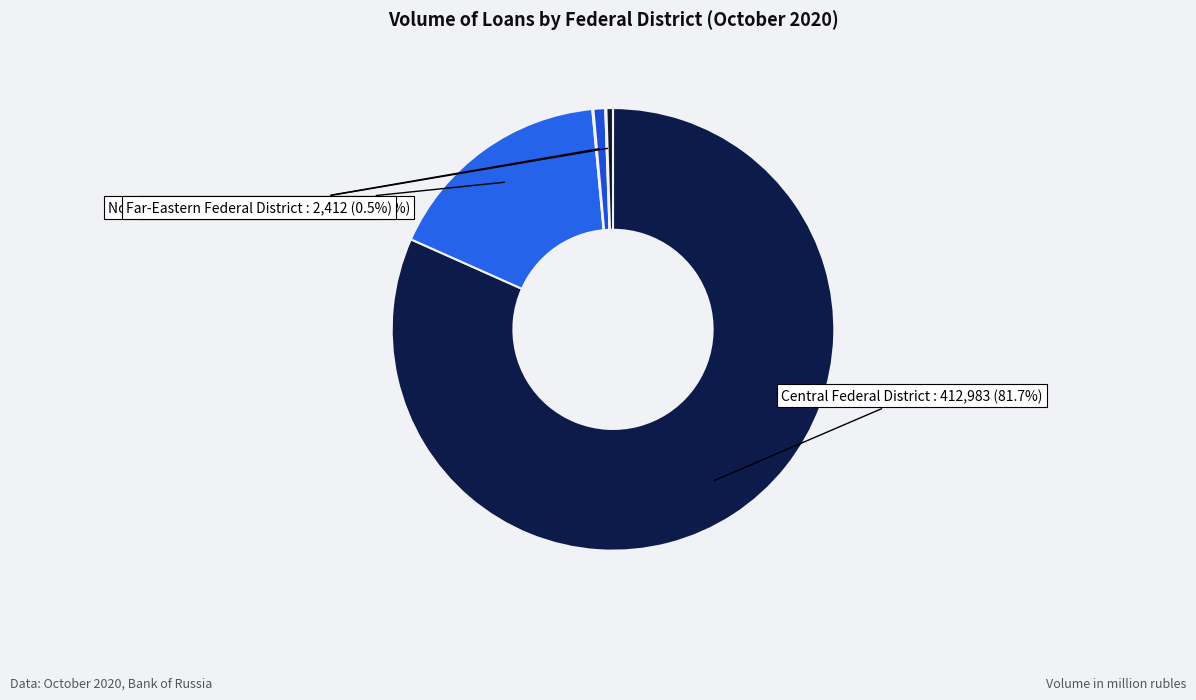

Which category has the smallest portion of the pie?

North-Caucasian Federal District